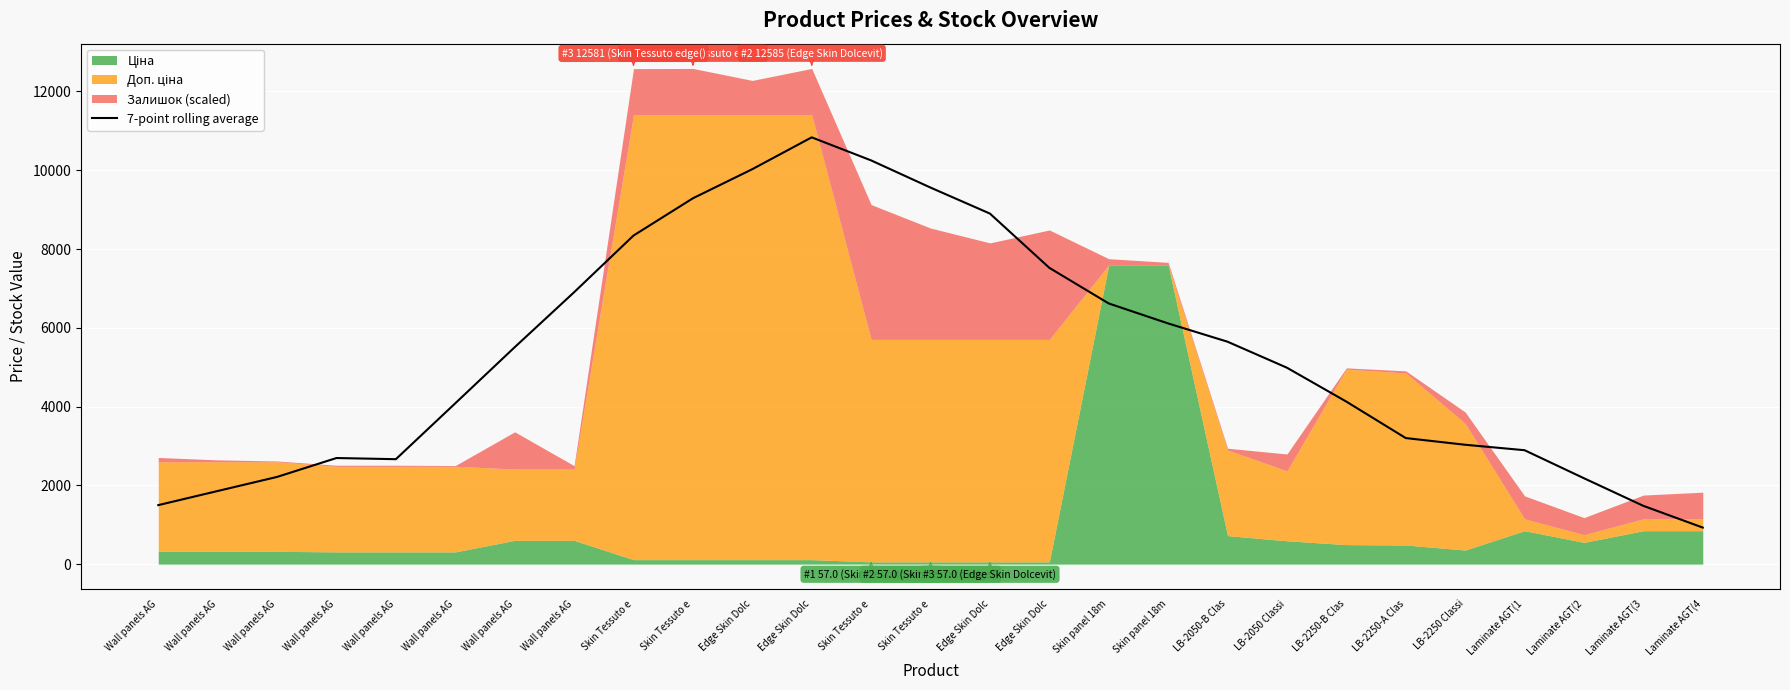

True or false: the data shows 604.6 at Wall panels AG.

False